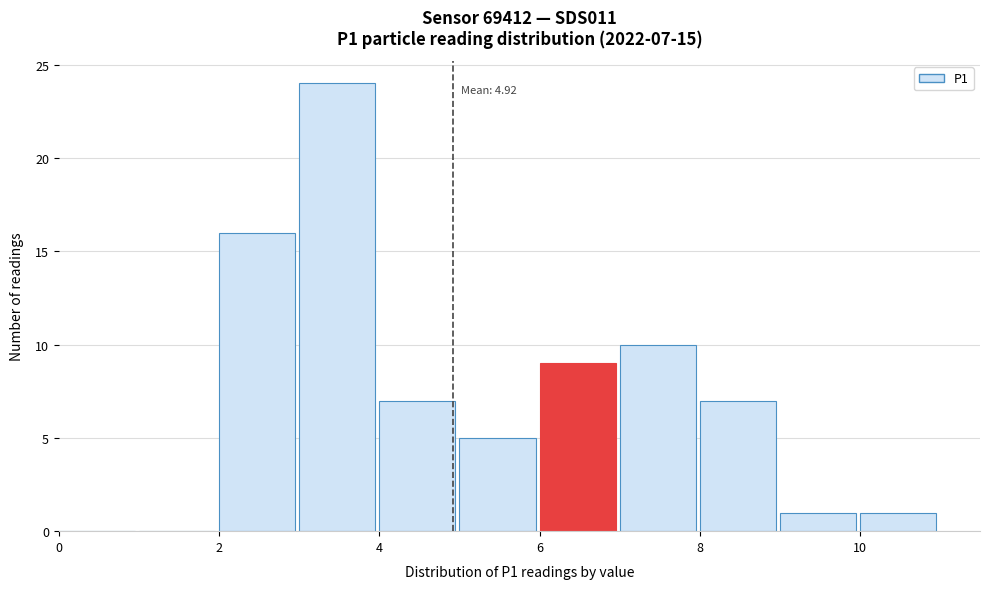

Which range on the x-axis has the tallest bar?

3 to 4